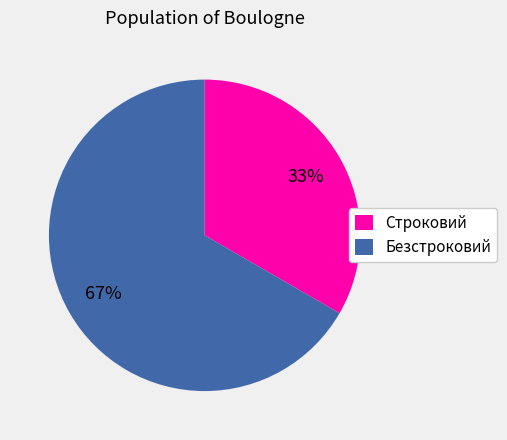

Does Безстроковий account for over 50% of the chart?

Yes